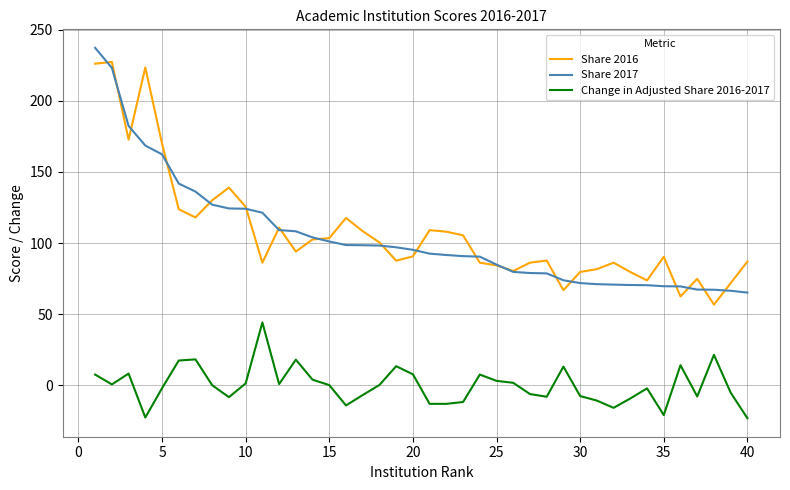

What is the minimum value for Share 2017?

65.1